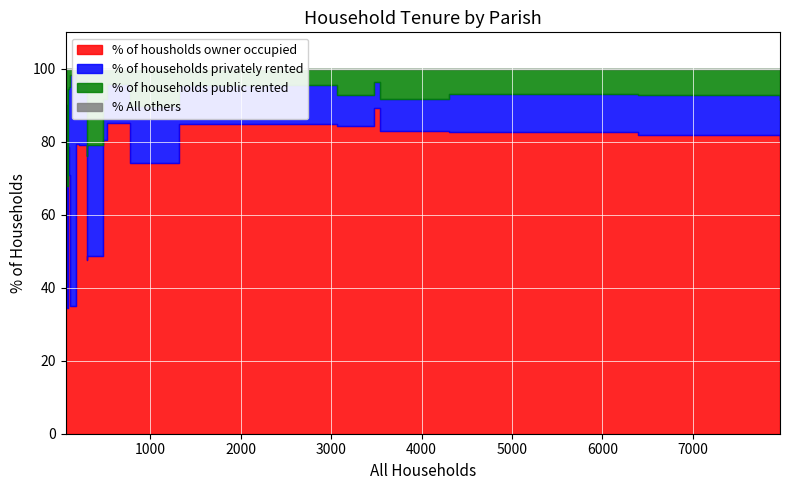

True or false: % of housholds owner occupied and % of households public rented intersect in this chart.

False